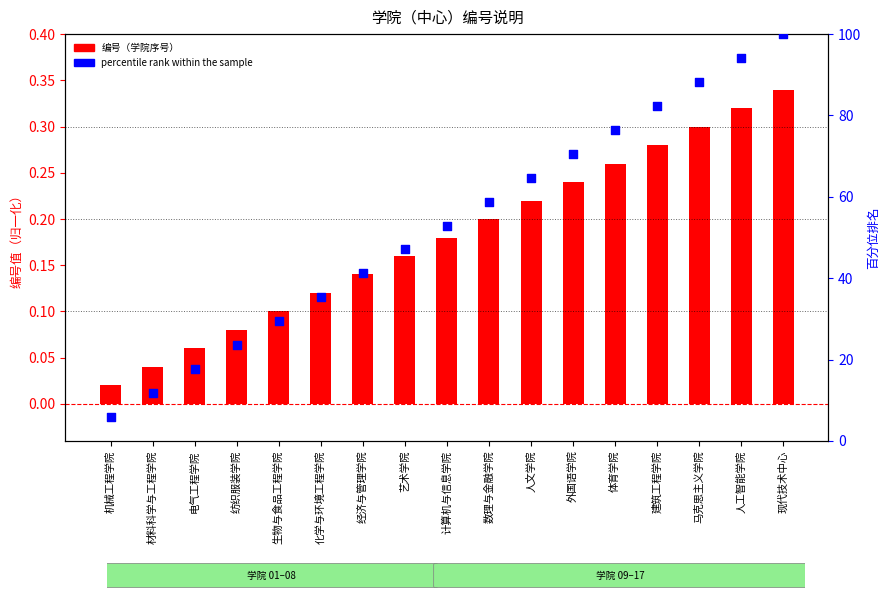

At which category is the sum across all series the highest?

现代技术中心